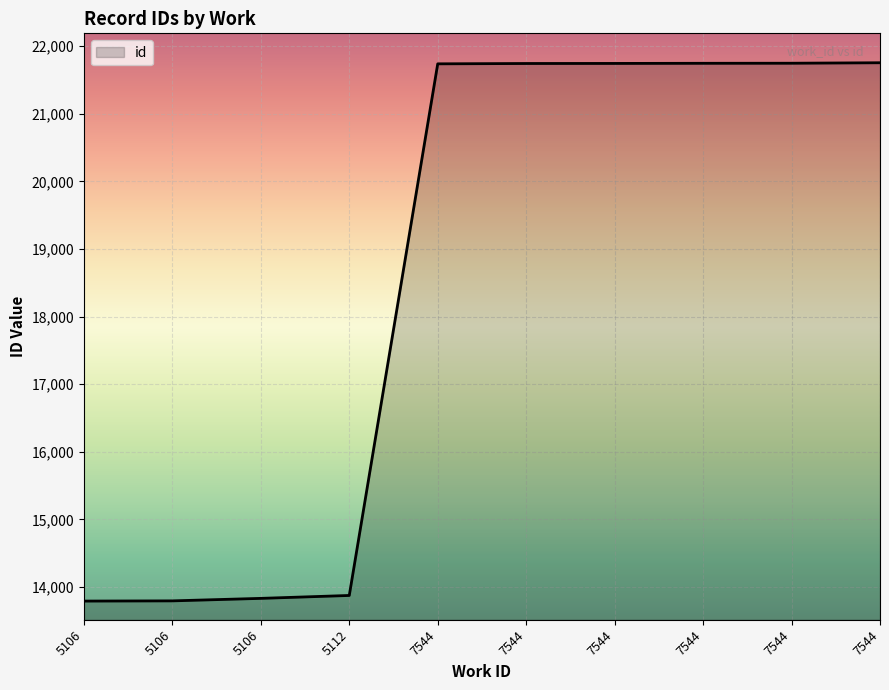

What is the difference between the maximum and minimum values?

7961